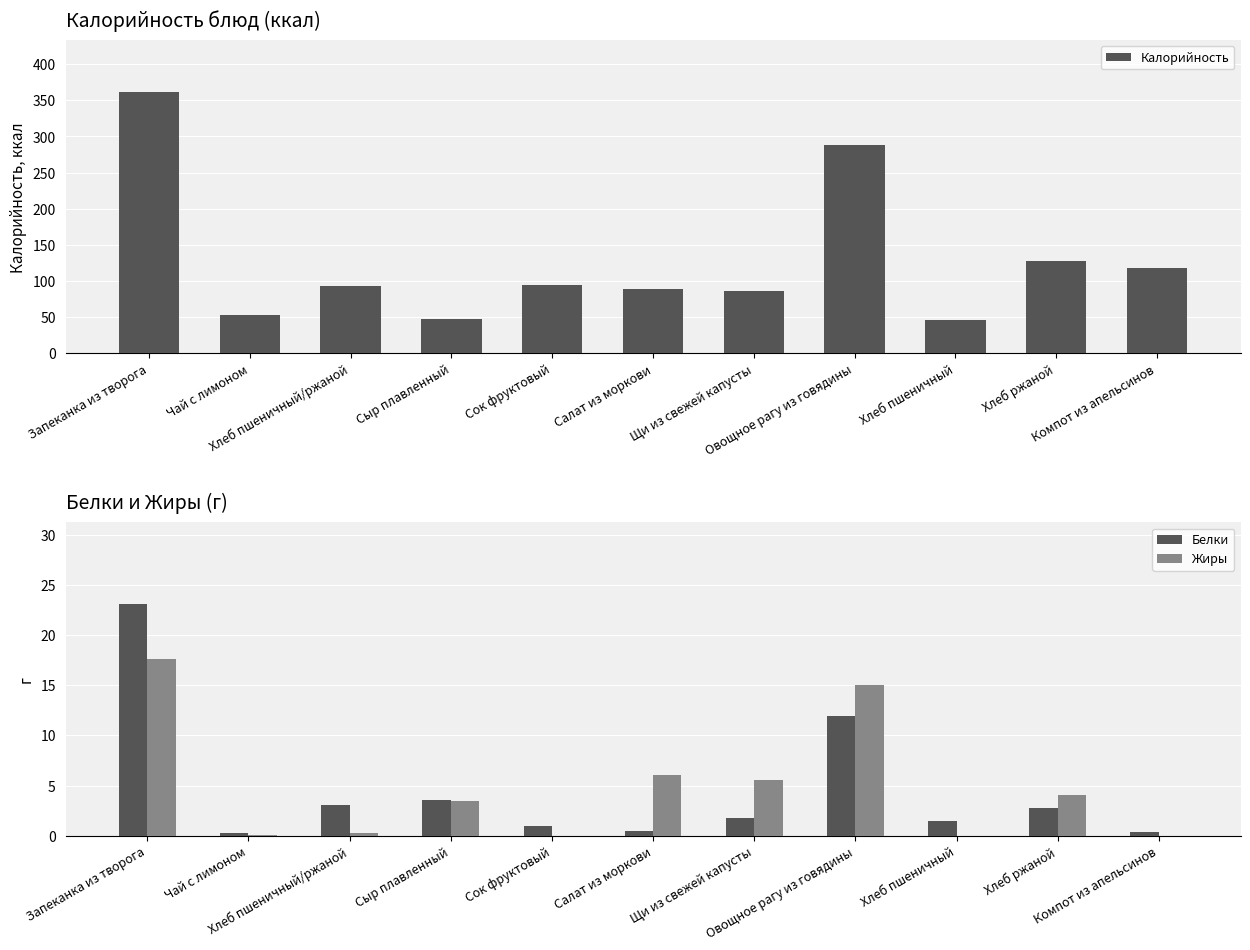

What is the average value of the Белки series?

4.5